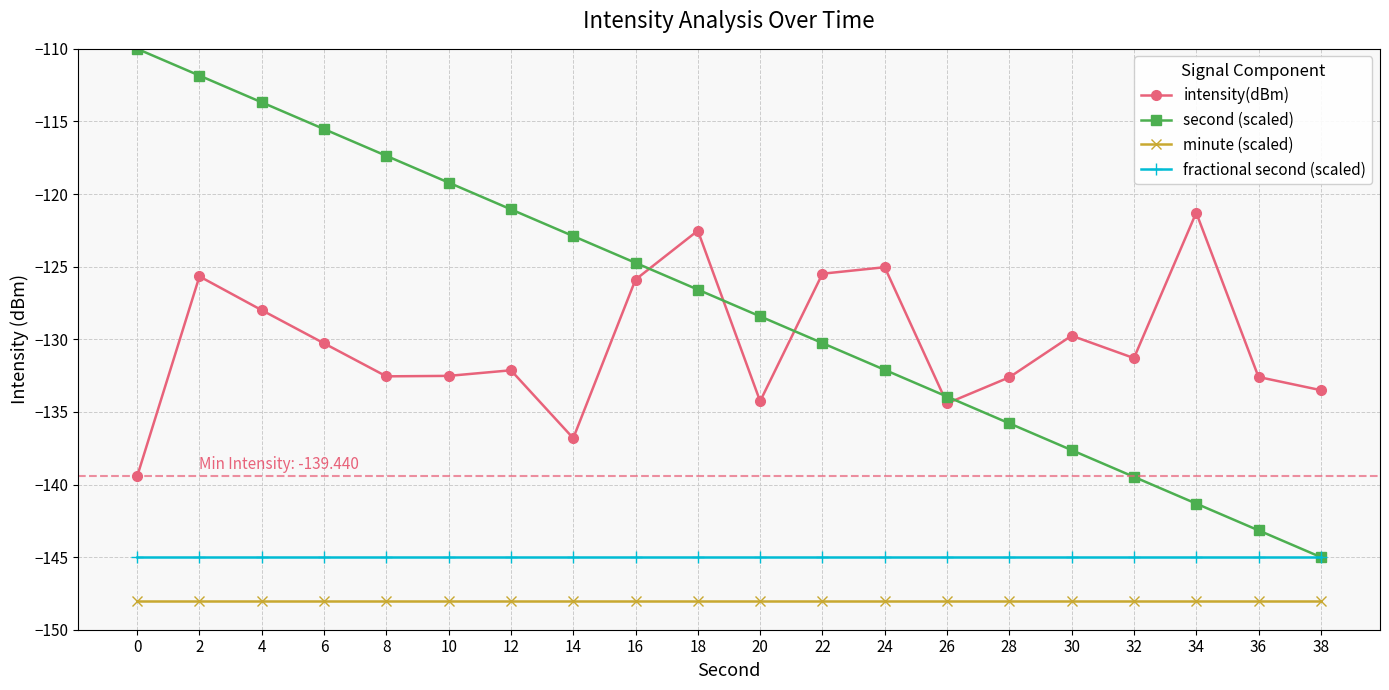

What is the difference between the maximum and minimum values in the second (scaled) series?

35.0